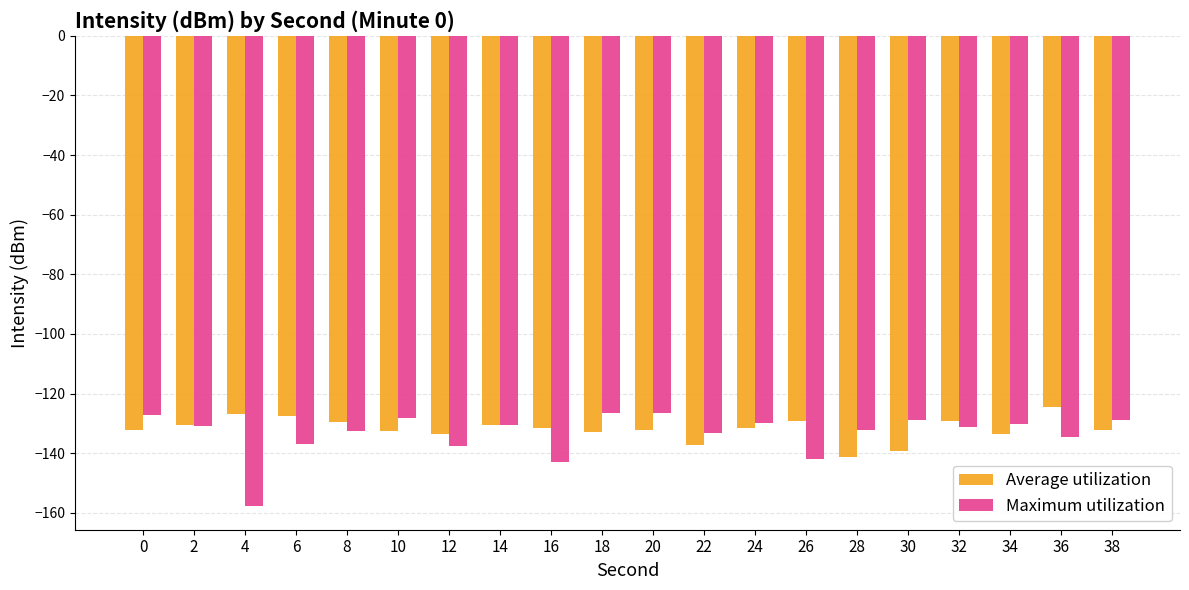

What is the value of the Maximum utilization bar at the 15th from the left?

-132.3